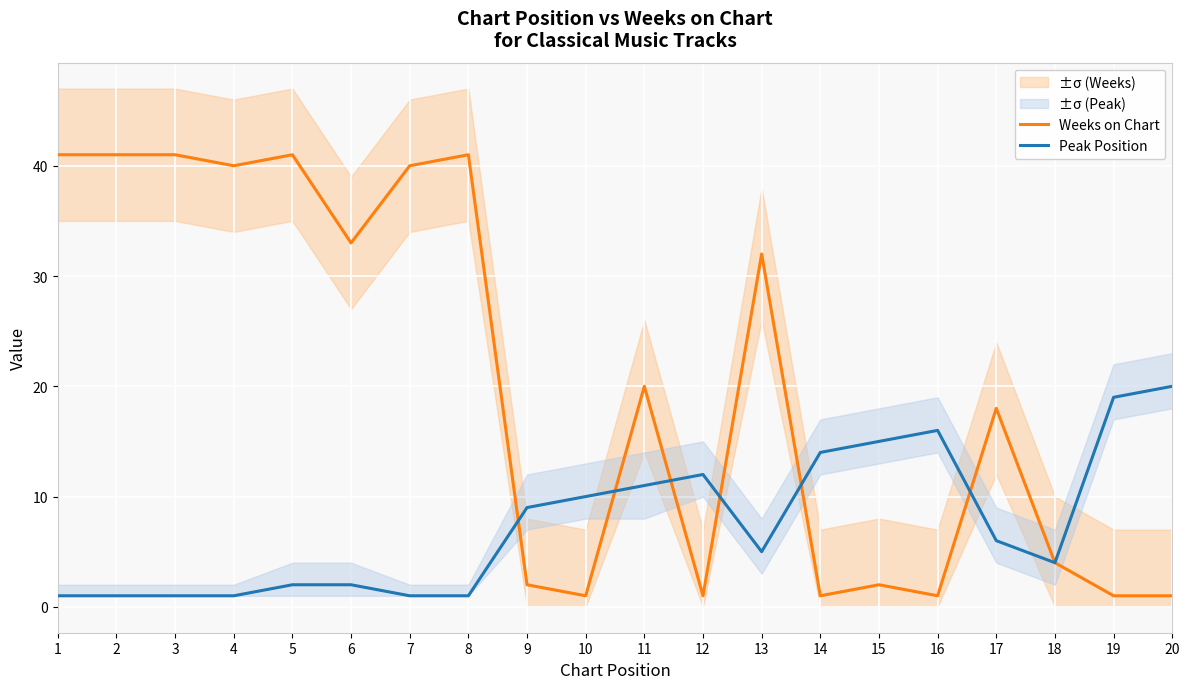

What is the spread (max minus min) of values at 3?

40